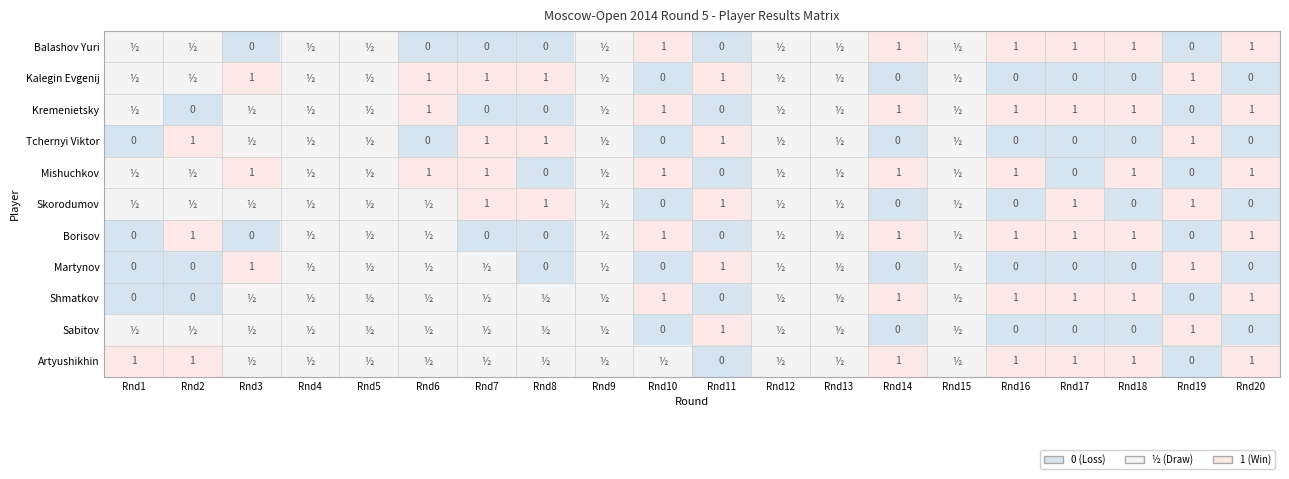

What is the spread (max minus min) of values at Rnd11?

1.0